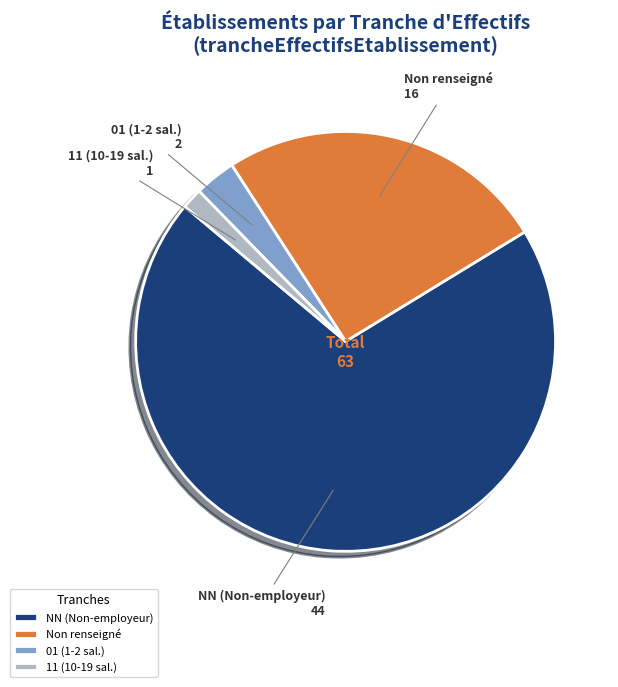

Count the number of slices in the pie.

4